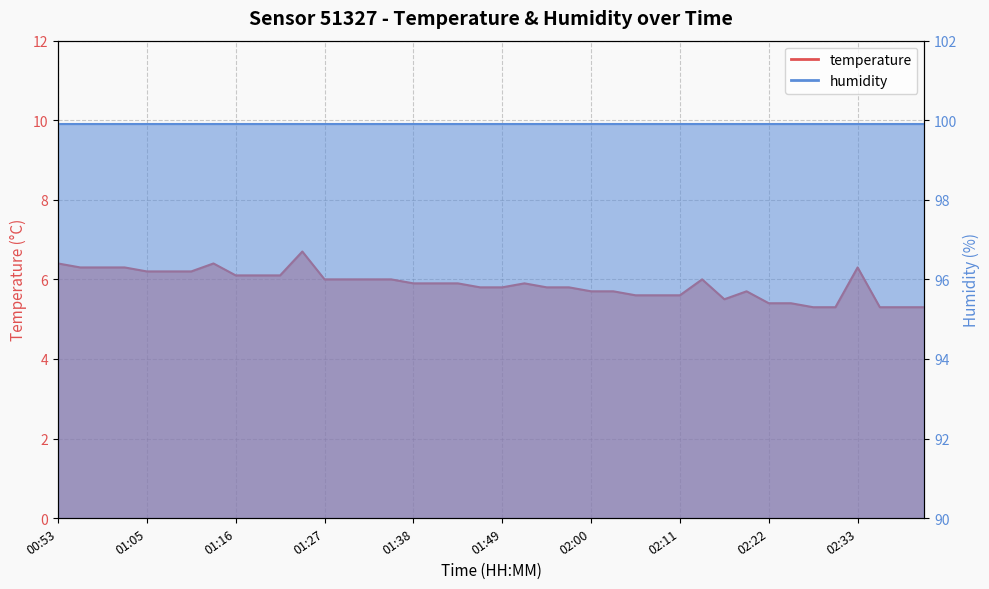

True or false: there are more than 1 points higher than both neighbors.

True